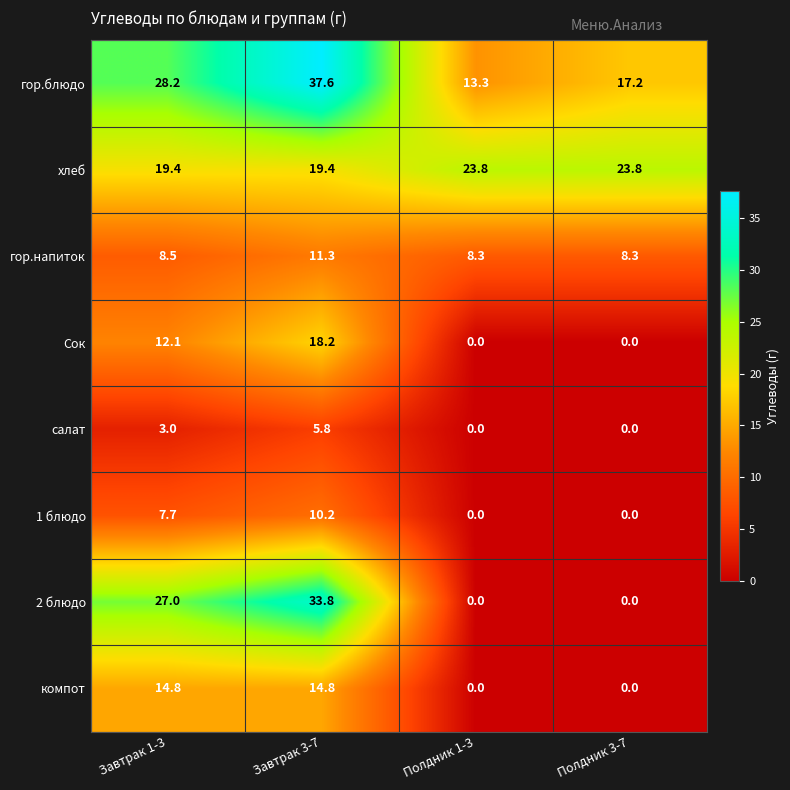

Where is 2 блюдо nearest to the value 16?

Завтрак 1-3